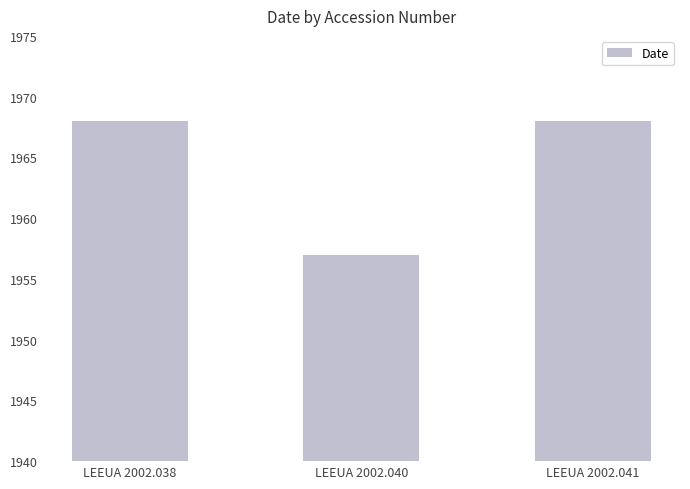

What is the difference between the second highest and minimum values?

11